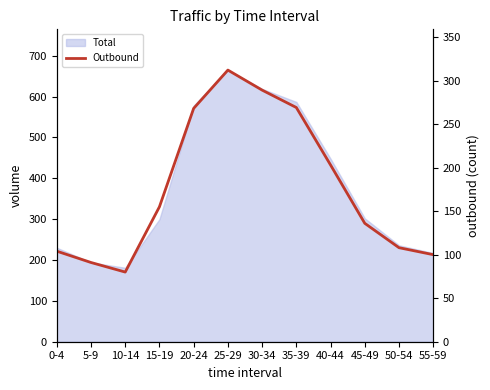

How many values exceed 155?

5